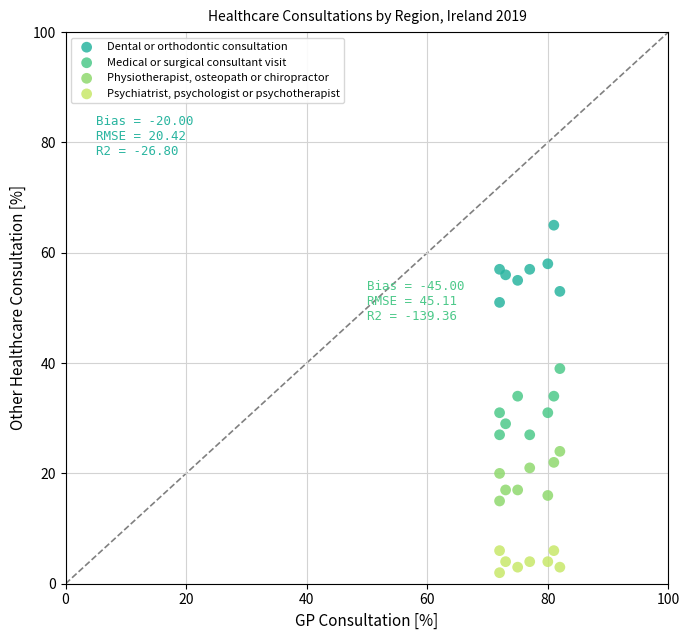

Across all data points, what is the range of X values (max minus min)?

10